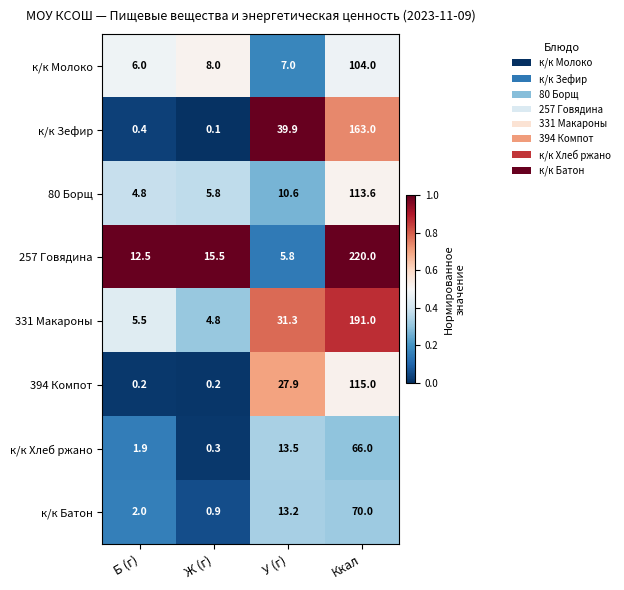

True or false: к/к Молоко has a value of 7.0 at У (г).

True